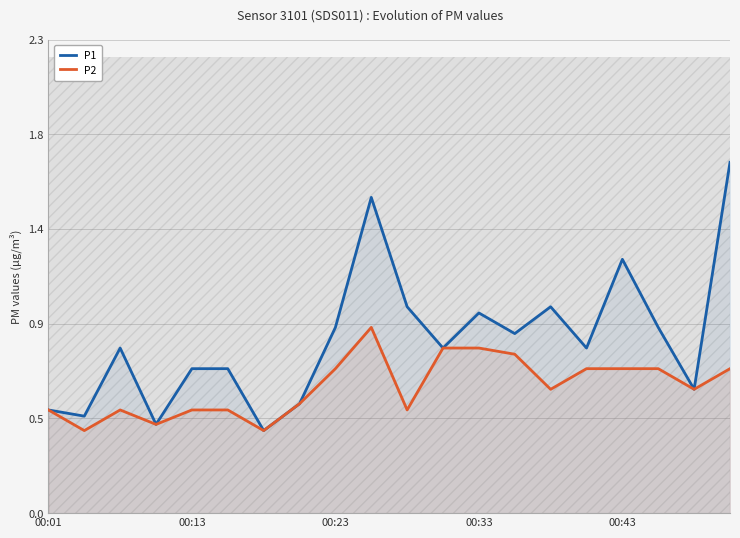

What are all the series names shown in the legend?

P1, P2